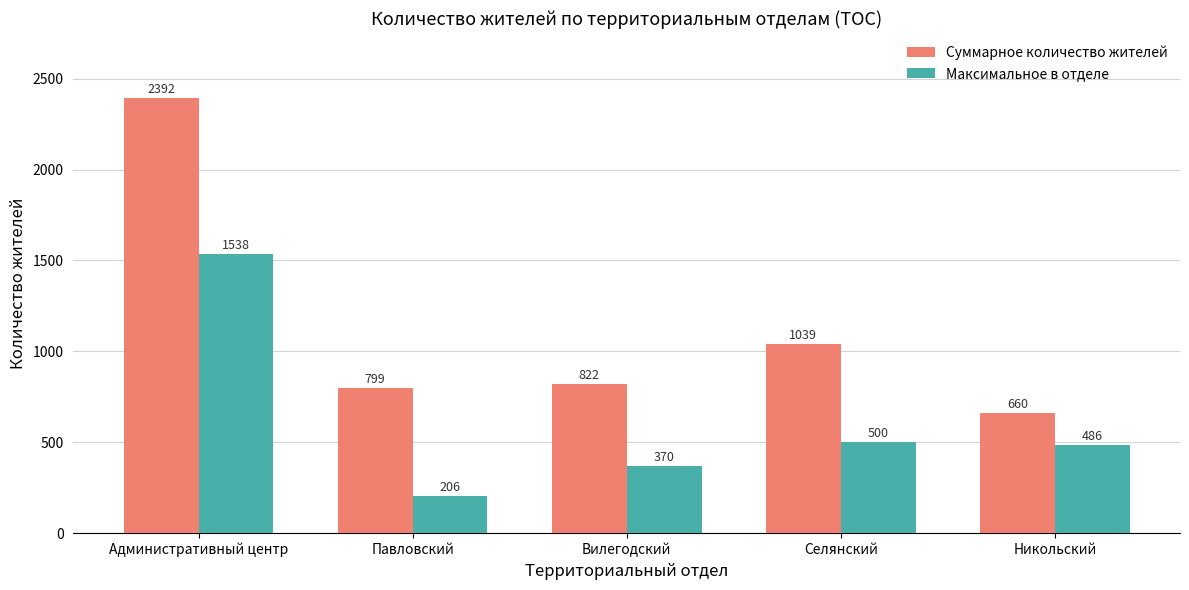

What is the sum of the Суммарное количество жителей values at Павловский and Административный центр?

3191